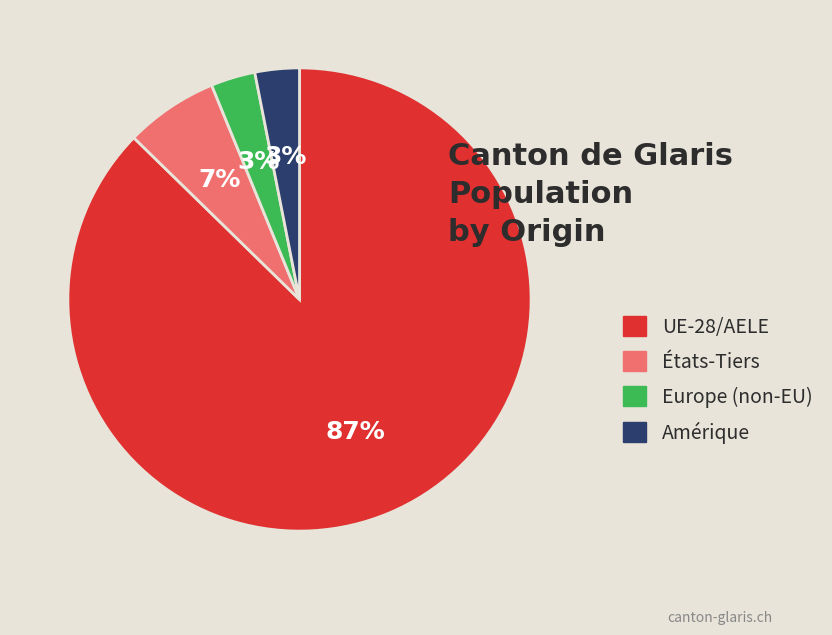

Is it true that États-Tiers is 7% of the pie?

True